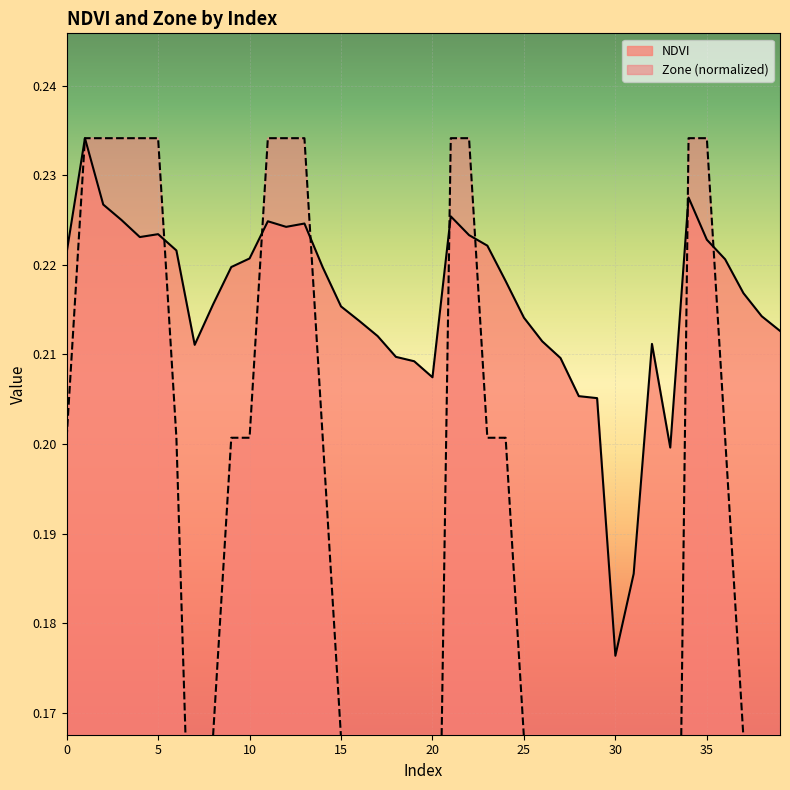

Which series changed the most between 32 and 36?

Zone